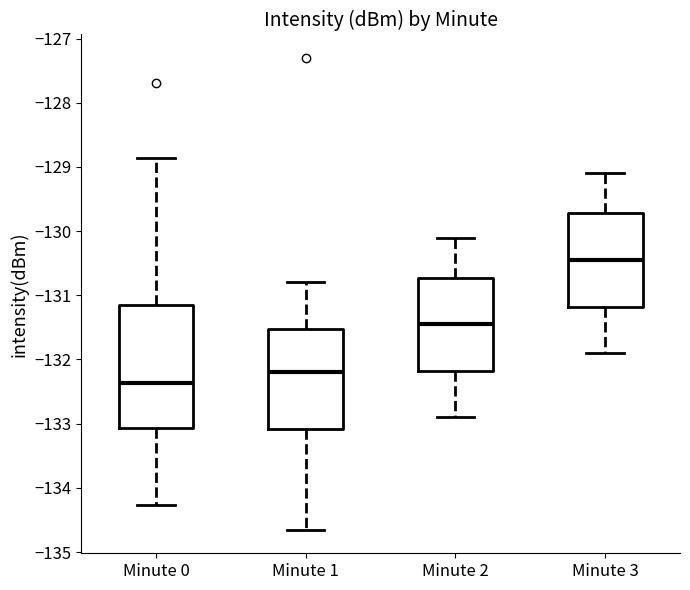

Reading left to right, read every box against the y-axis: the position of its median line, the range the box covers, and the ends of its whiskers. The values are not printed on the chart, so give them approximately, as read against the axis.

Minute 0: median -132.4, box -133.1 to -131.2, whiskers -134.3 to -128.9
Minute 1: median -132.2, box -133.1 to -131.5, whiskers -134.7 to -130.8
Minute 2: median -131.4, box -132.2 to -130.7, whiskers -132.9 to -130.1
Minute 3: median -130.4, box -131.2 to -129.7, whiskers -131.9 to -129.1